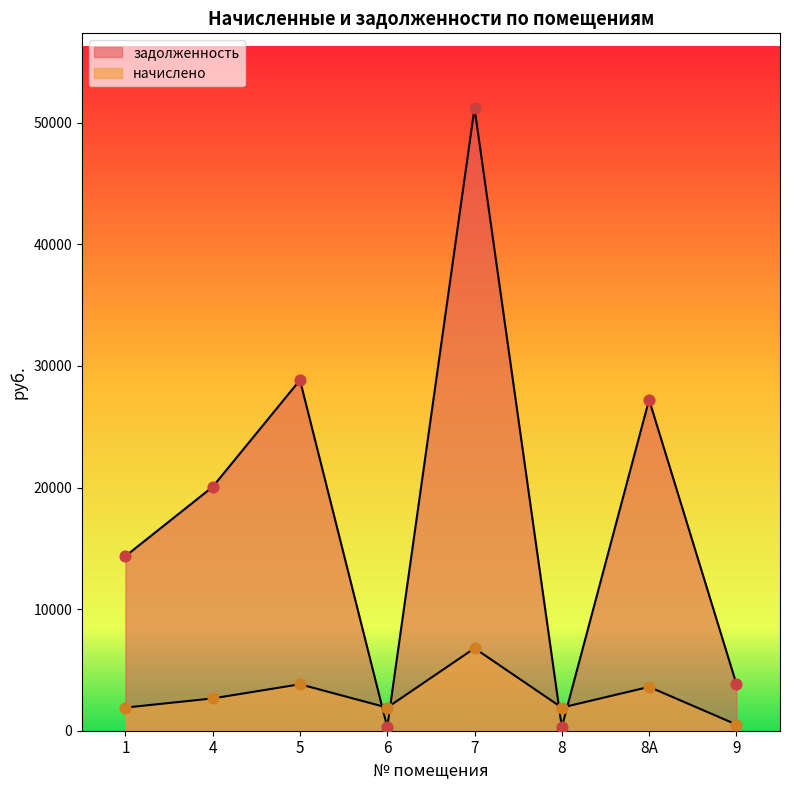

Which series has the largest total across all categories?

задолженность